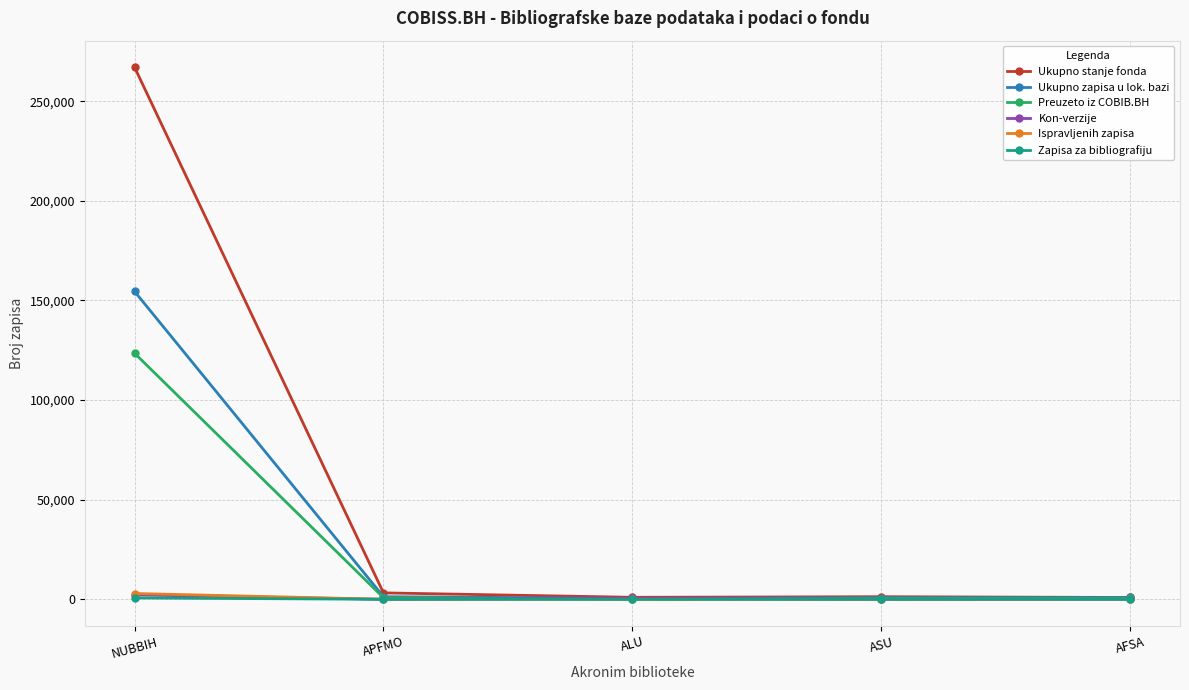

At how many categories does at least one series exceed 209853?

1